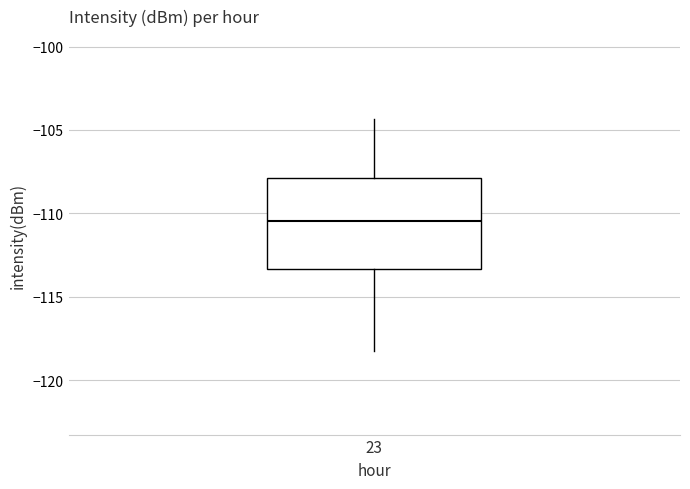

Transcribe this box plot: give where the median line is, the range the box spans, and where the two whiskers end, as read against the y-axis. The values are not printed on the chart, so give them approximately, as read against the axis.

median -110.5, box -113.5 to -108.0, whiskers -118.5 to -104.5